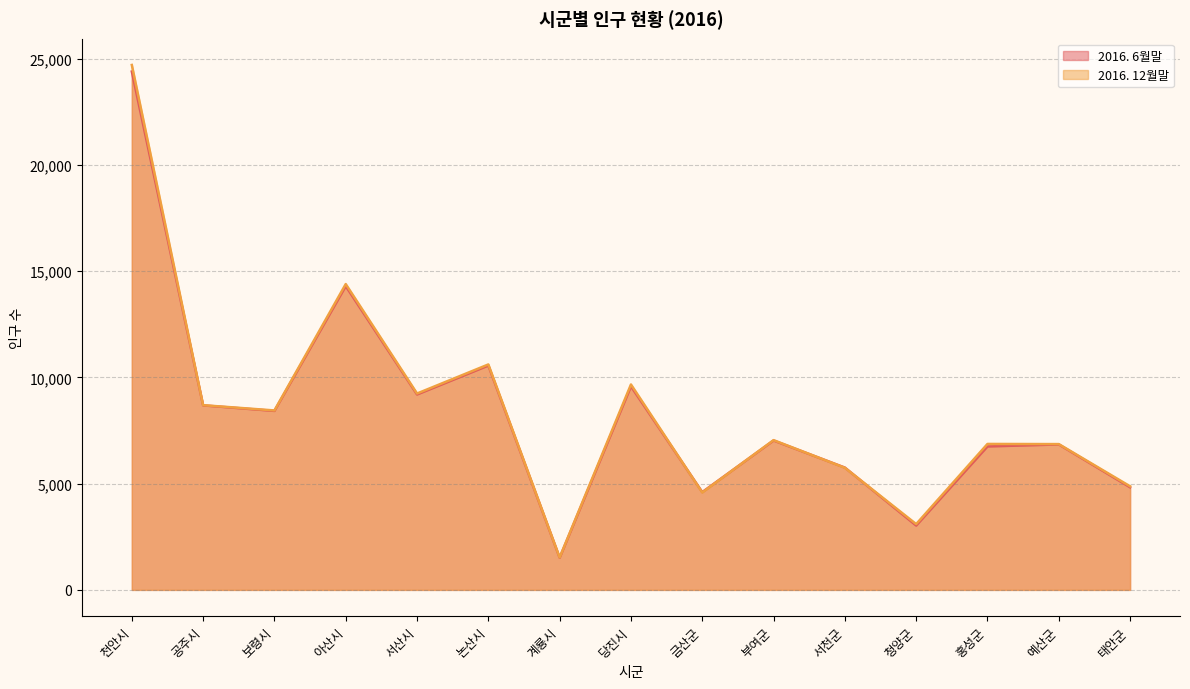

Which series changed the most between 공주시 and 당진시?

2016. 12월말